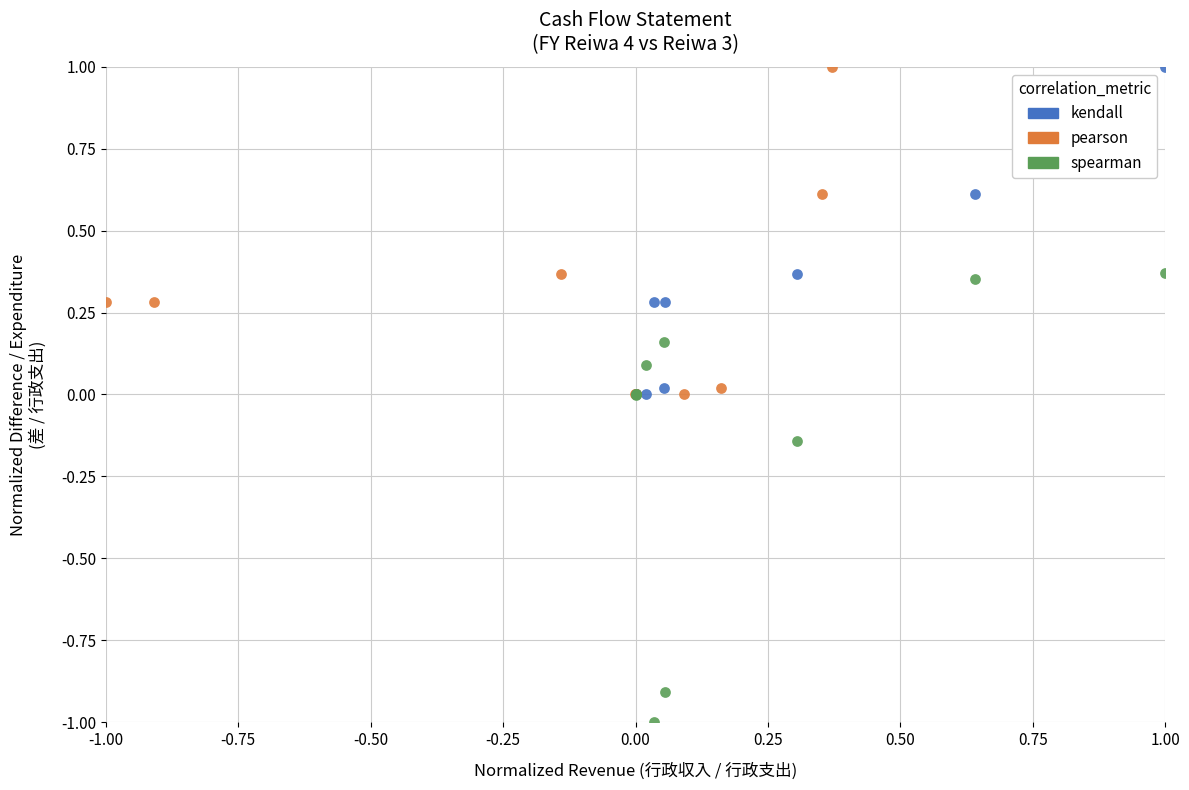

Which series contains the lowest Y value?

spearman